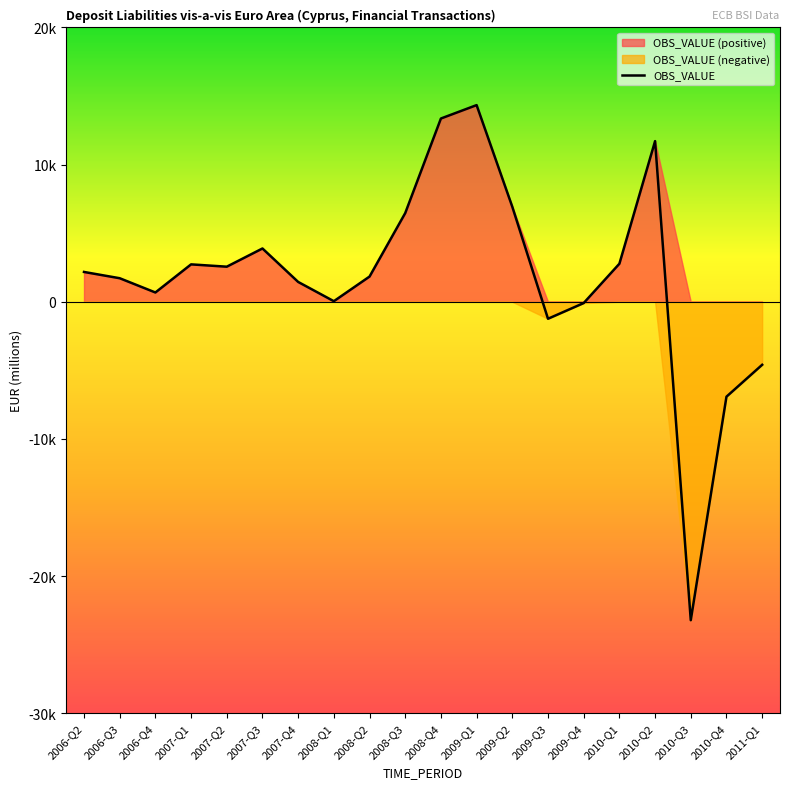

Does the chart display data point markers on the line(s)?

No